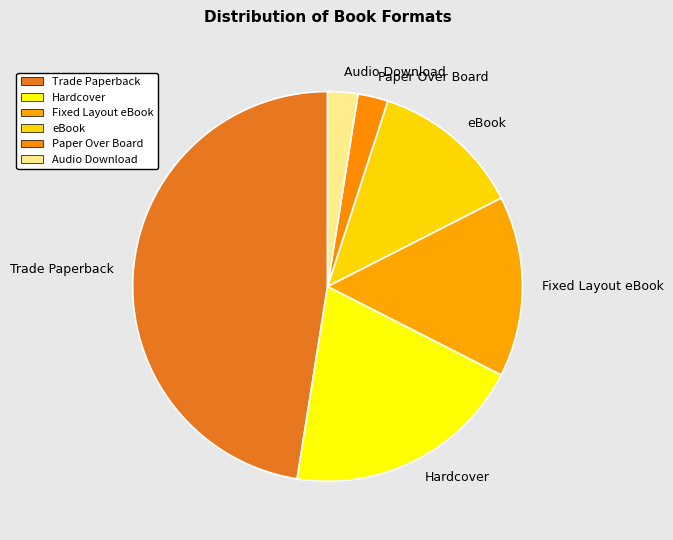

Does any single category account for the majority?

No